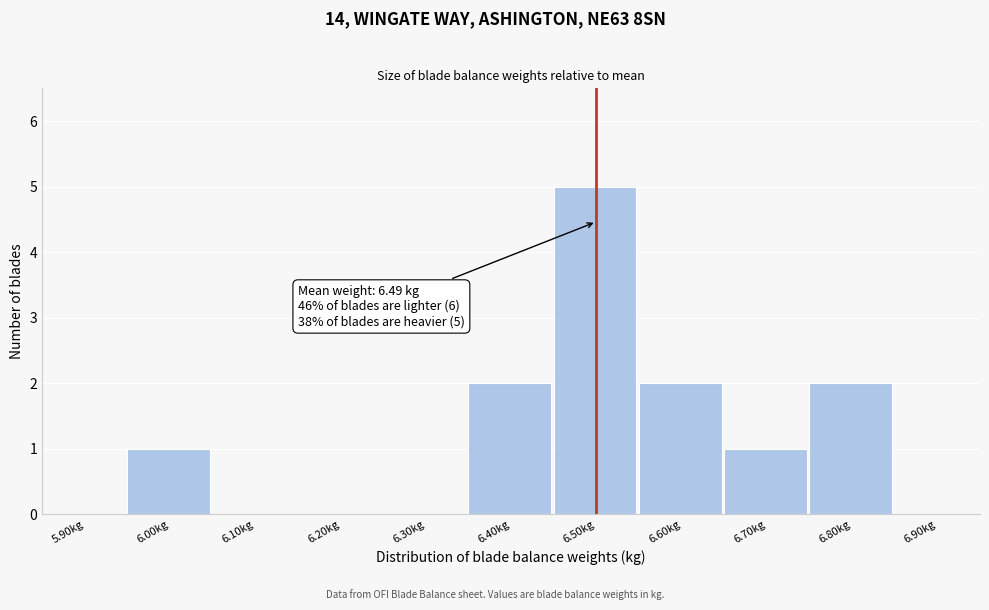

Which range on the x-axis has the tallest bar?

6.45 to 6.55